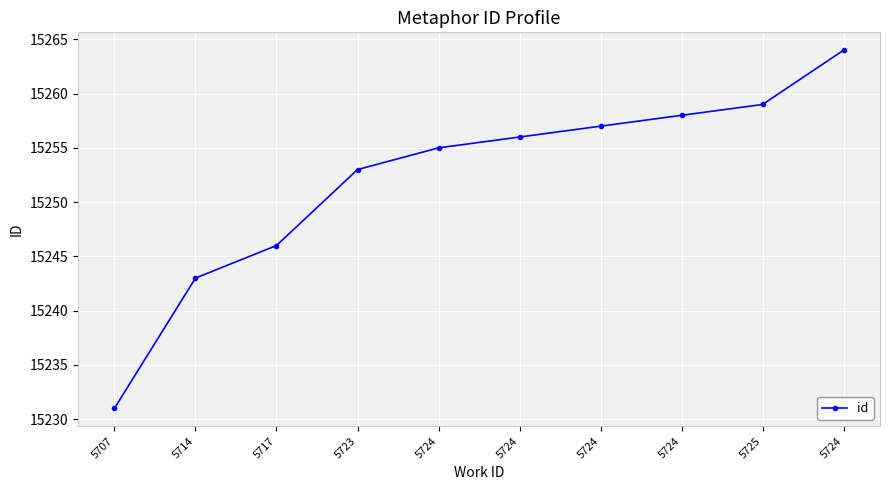

How many data points are less than 15256?

5